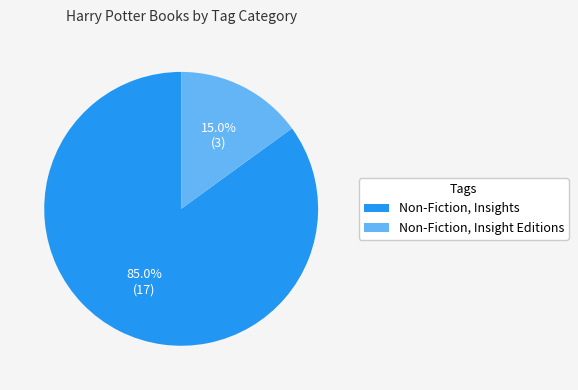

To the nearest percent, what percentage of the pie is Non-Fiction, Insight Editions?

15%